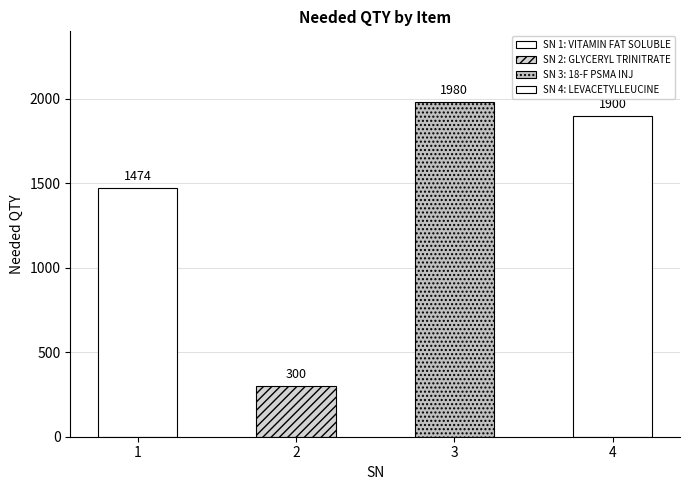

True or false: the data shows 427 at 2.

False